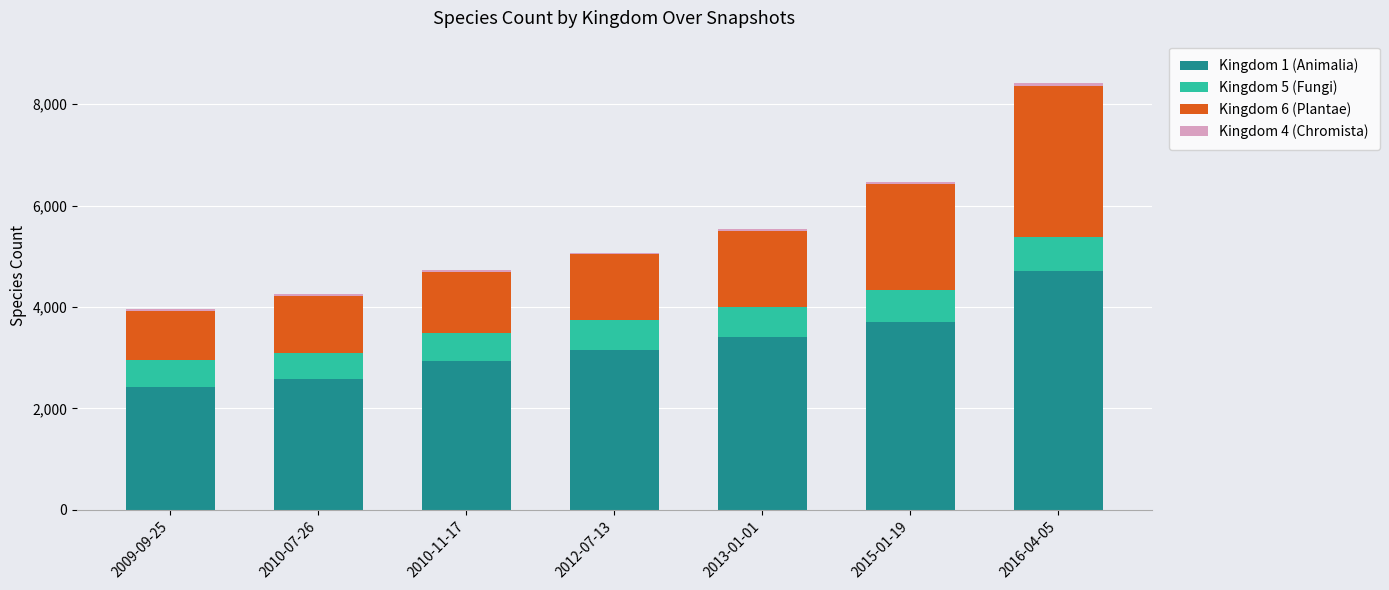

At which category is the sum across all series the highest?

2016-04-05